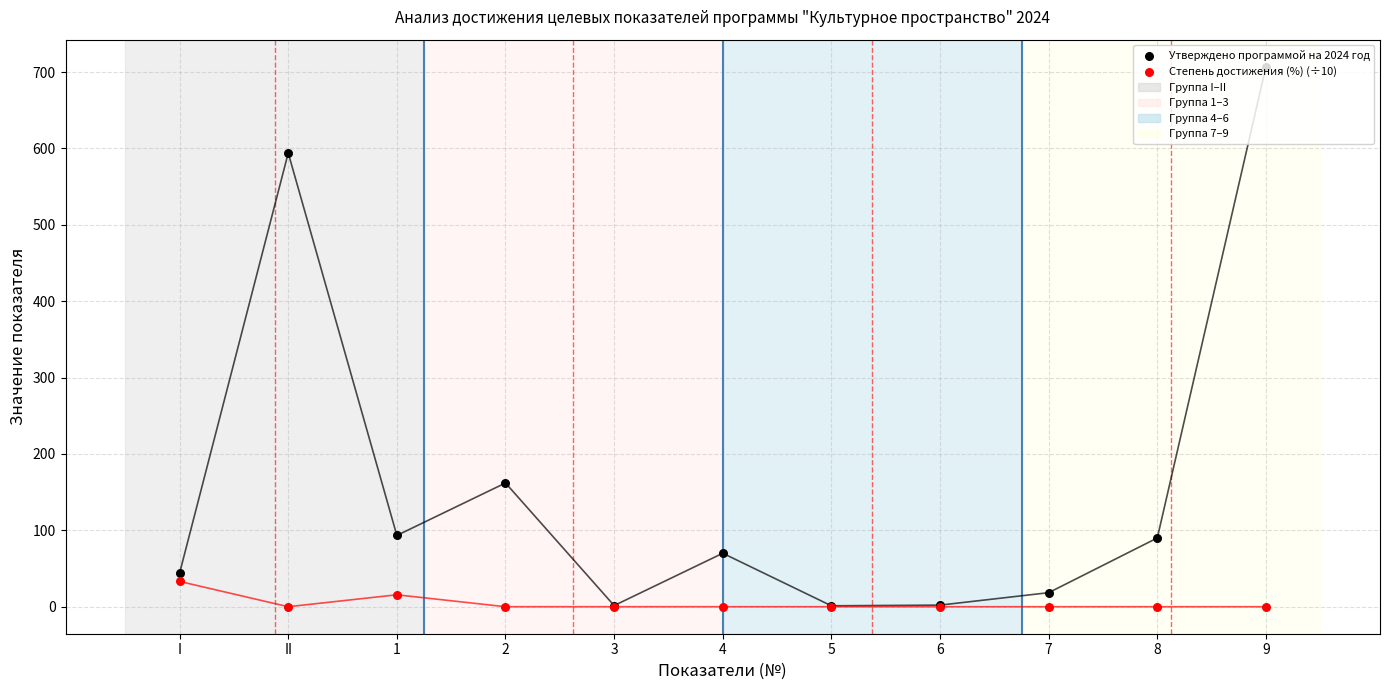

What are all the series names shown in the legend?

Утверждено программой на 2024 год, Степень достижения (%) (÷10)